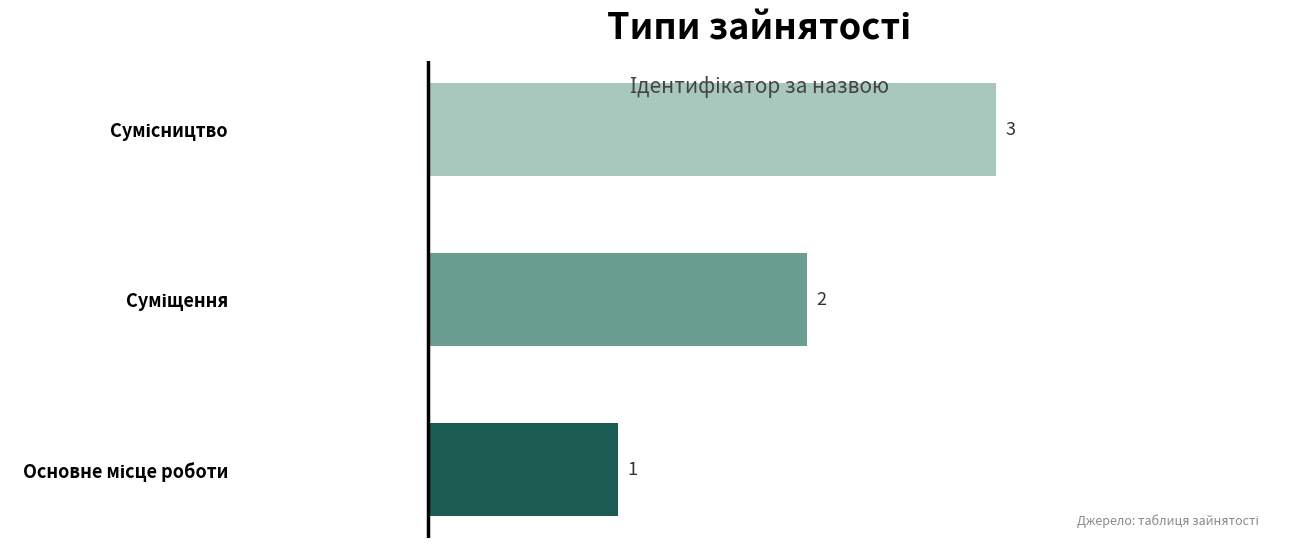

How many data points does each series have?

3